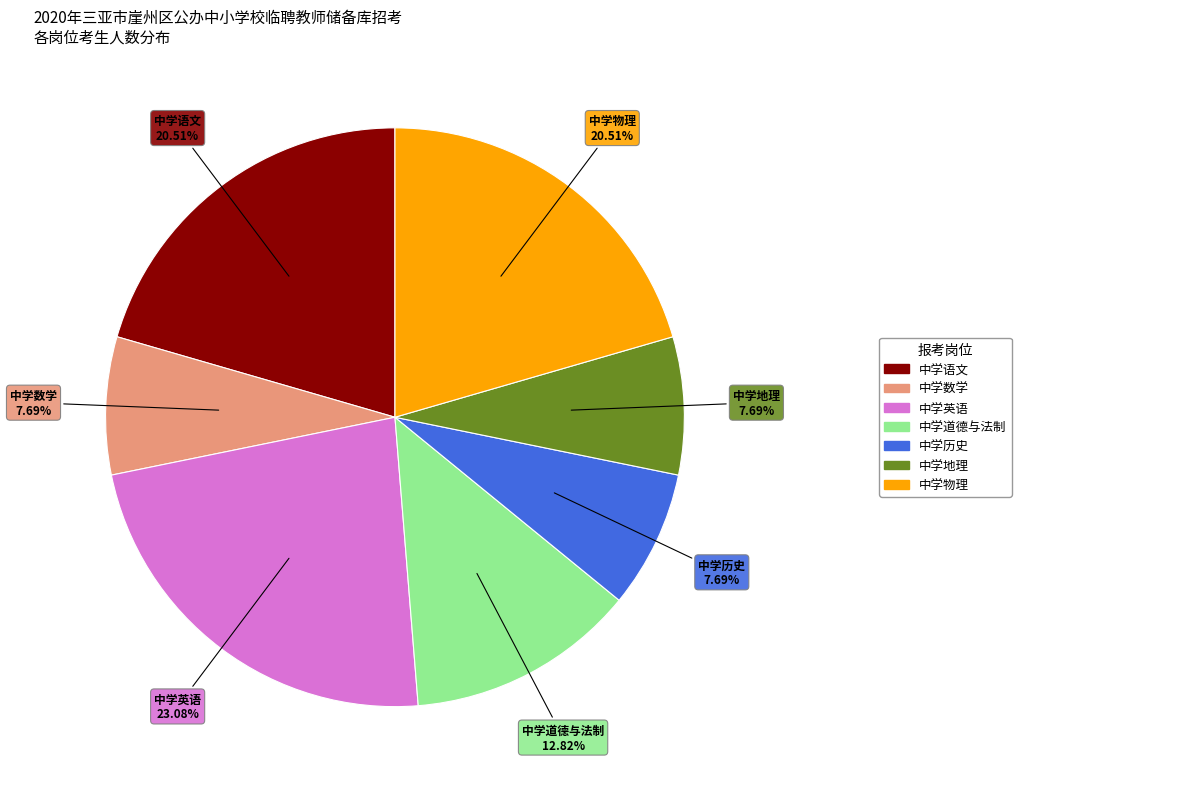

What percentage is the 中学道德与法制 slice, to the nearest percent?

13%